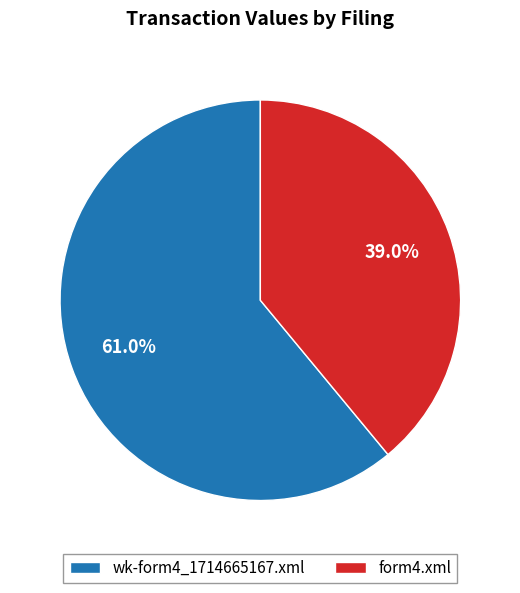

Which slice is the largest?

wk-form4_1714665167.xml